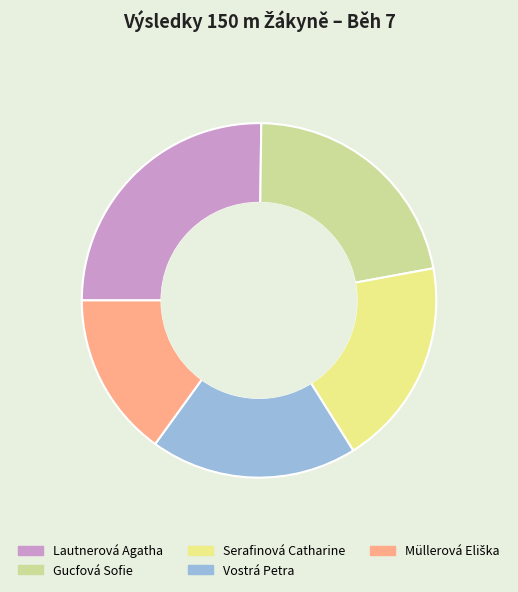

True or false: Gucfová Sofie accounts for 22% of the total.

True